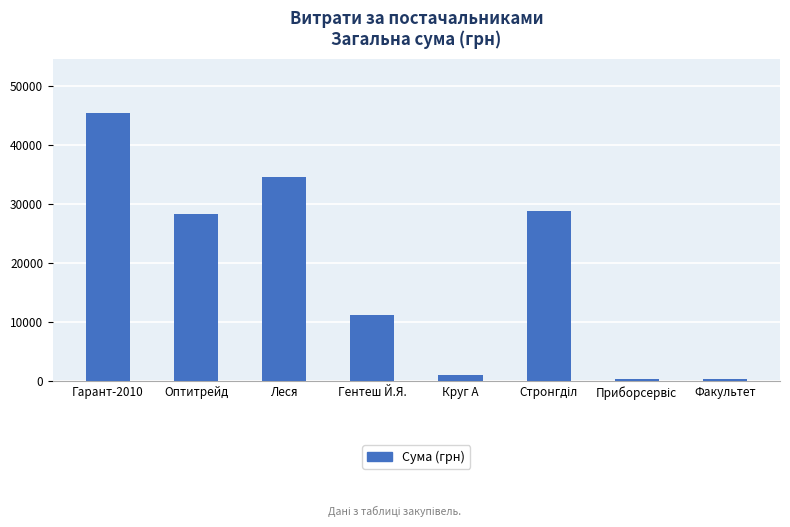

Is it true that the value at Гентеш Й.Я. is 17477.8?

False